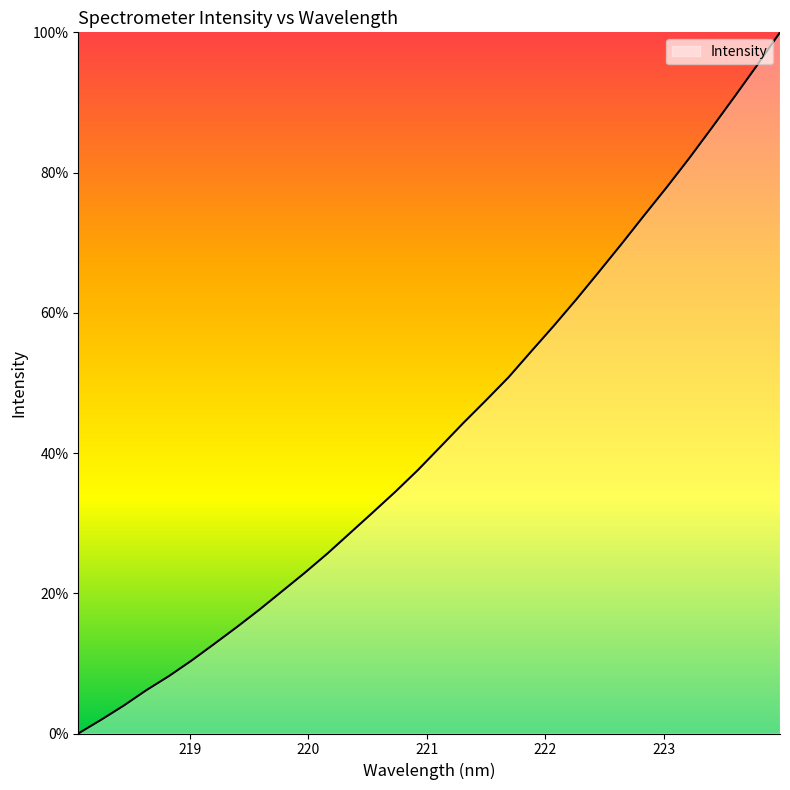

What is the greatest value displayed?

100.0